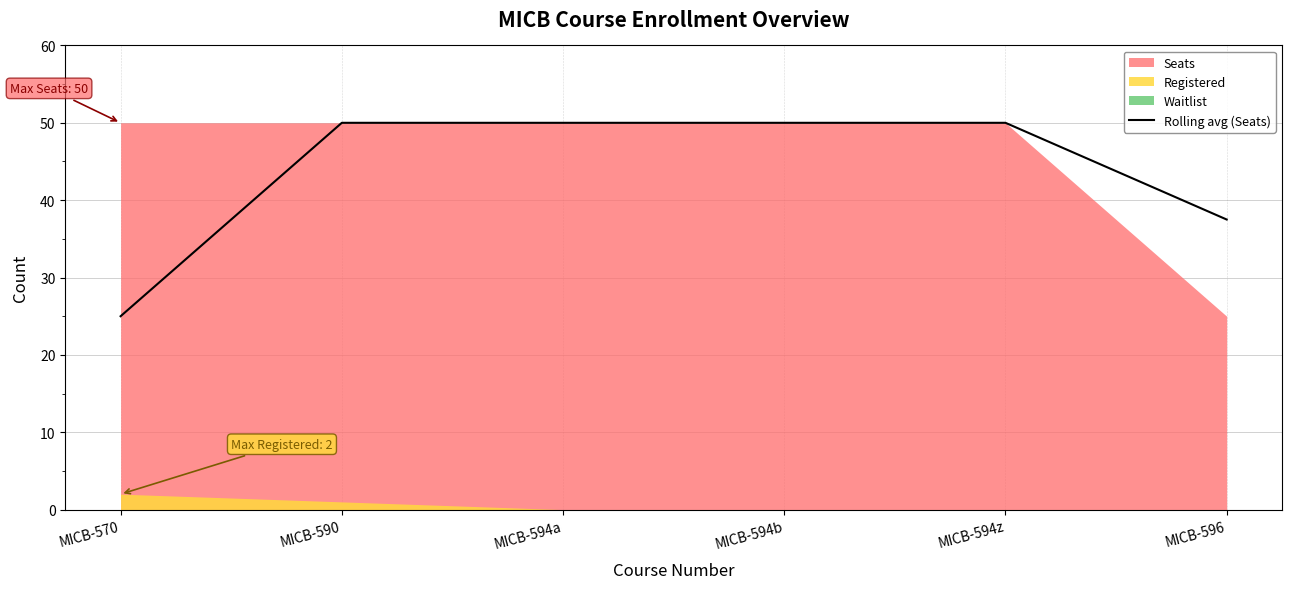

What is the difference between the maximum and minimum values?

25.0